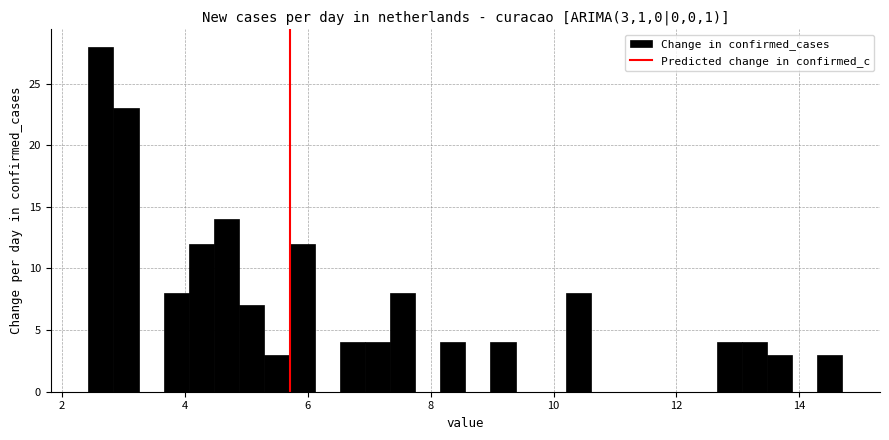

Around what value on the x-axis is the tallest bar? Give the approximate position of its centre, as read against the axis.

2.6